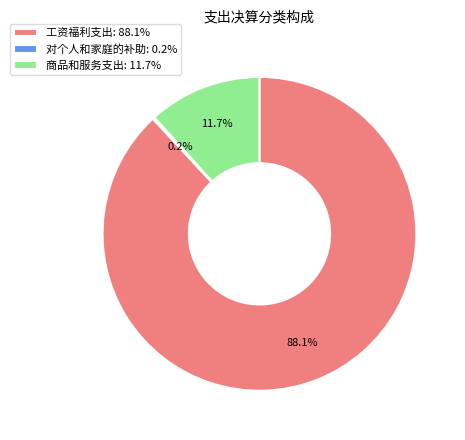

What is the majority slice?

工资福利支出: 88.1%